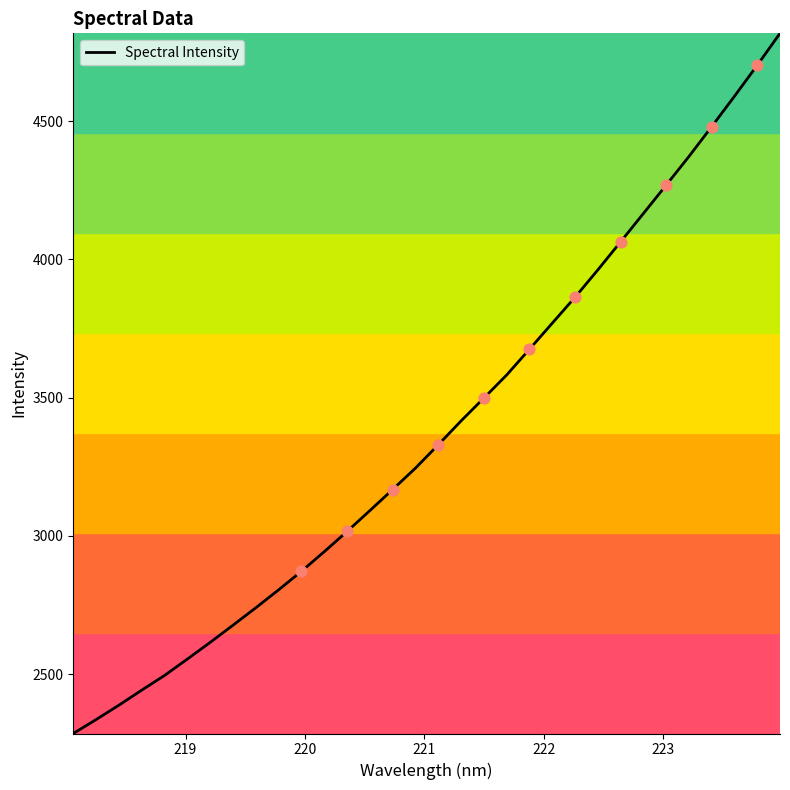

What is the difference between the maximum and minimum values?

2531.5